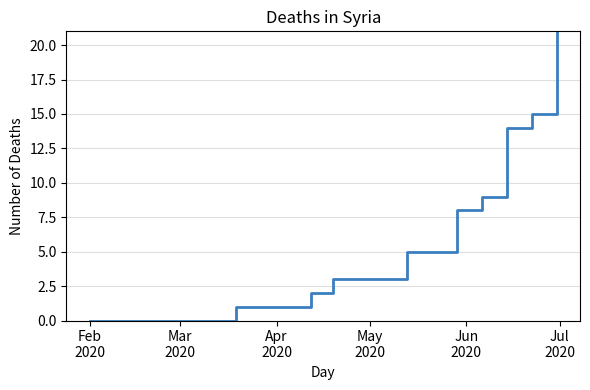

What is the greatest value displayed?

21